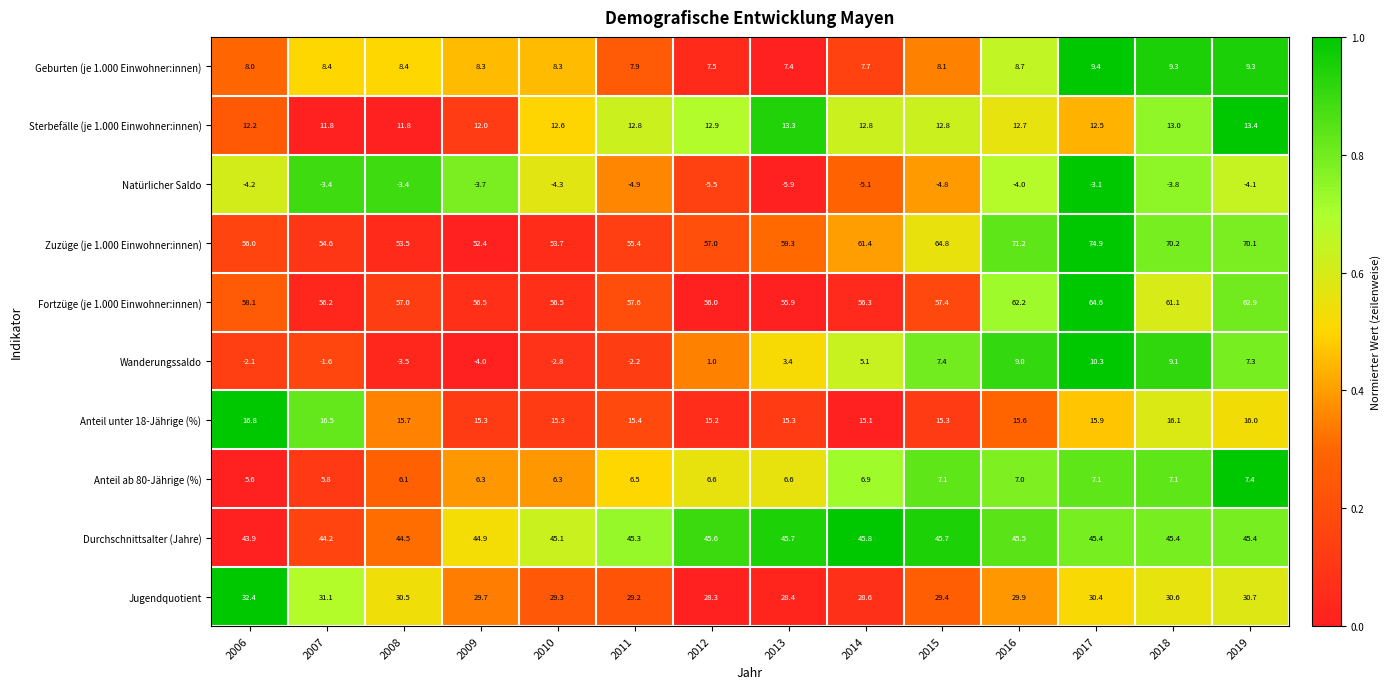

What is the average value of the Durchschnittsalter (Jahre) series?

45.2